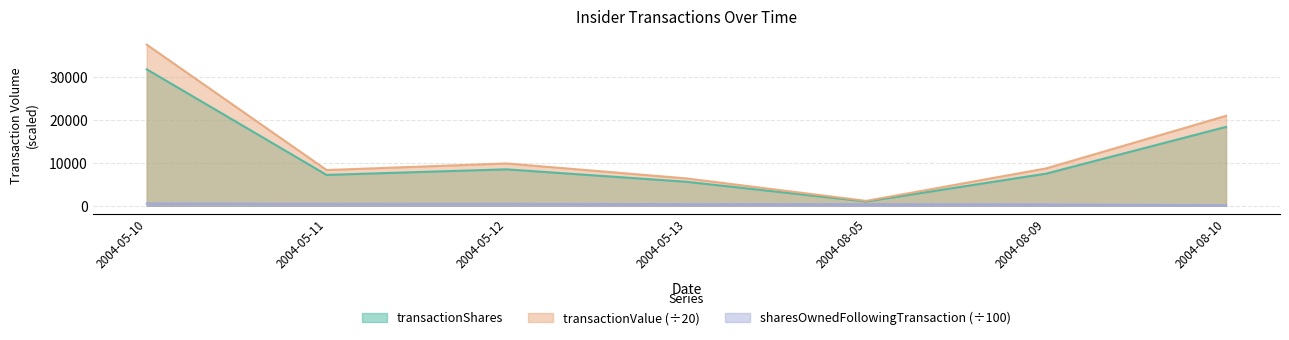

The value of transactionValue at 2004-08-09 is 8718.8. True or false?

True